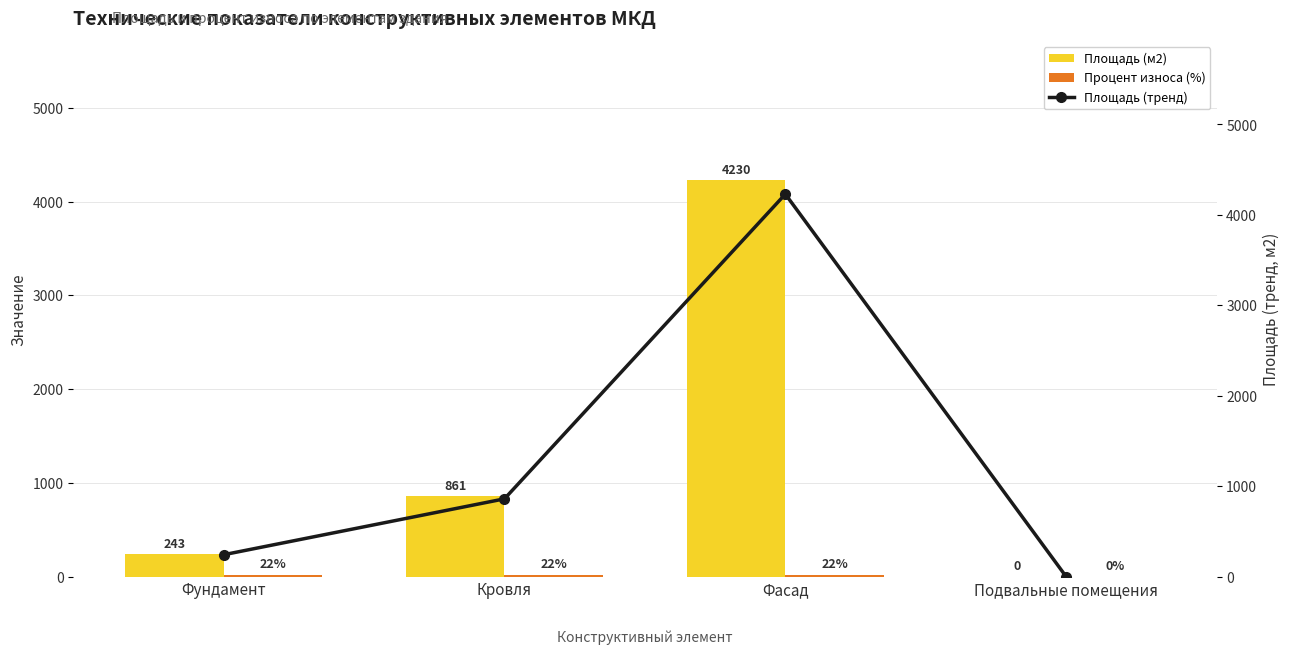

Which series has the widest spread of values?

Площадь (м2)